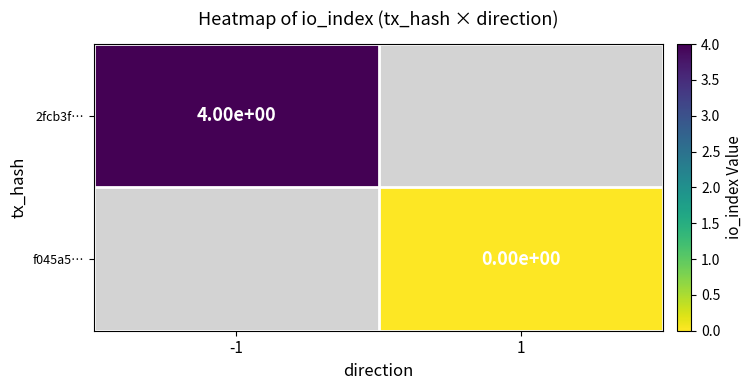

What is the maximum value shown in the chart?

4.0